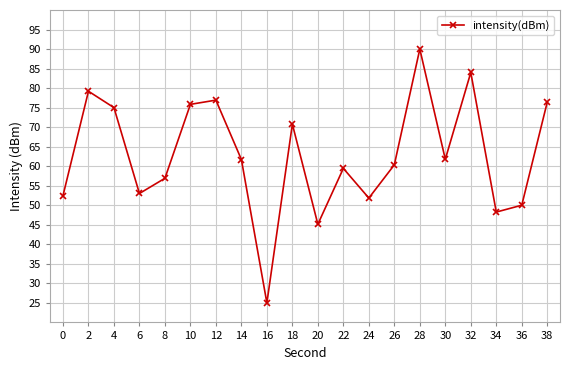

What is the sum of all values?

1254.0